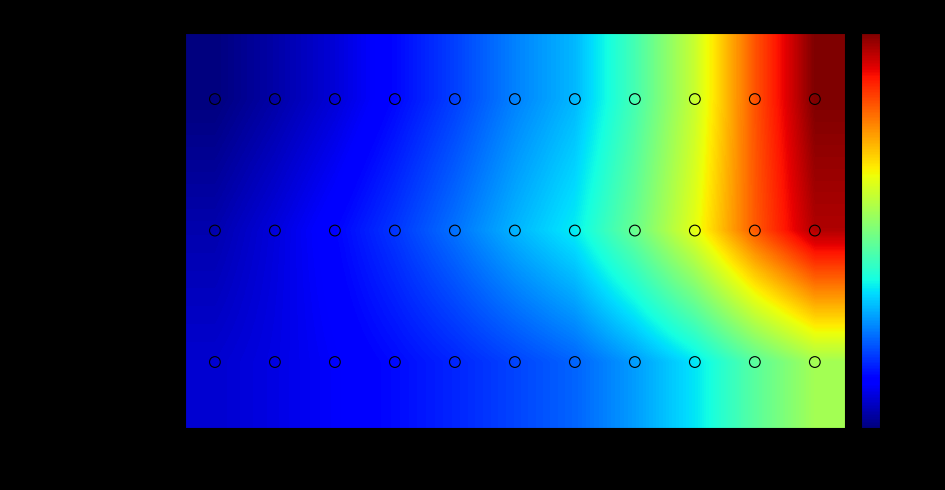

At how many categories does at least one series exceed 217?

8